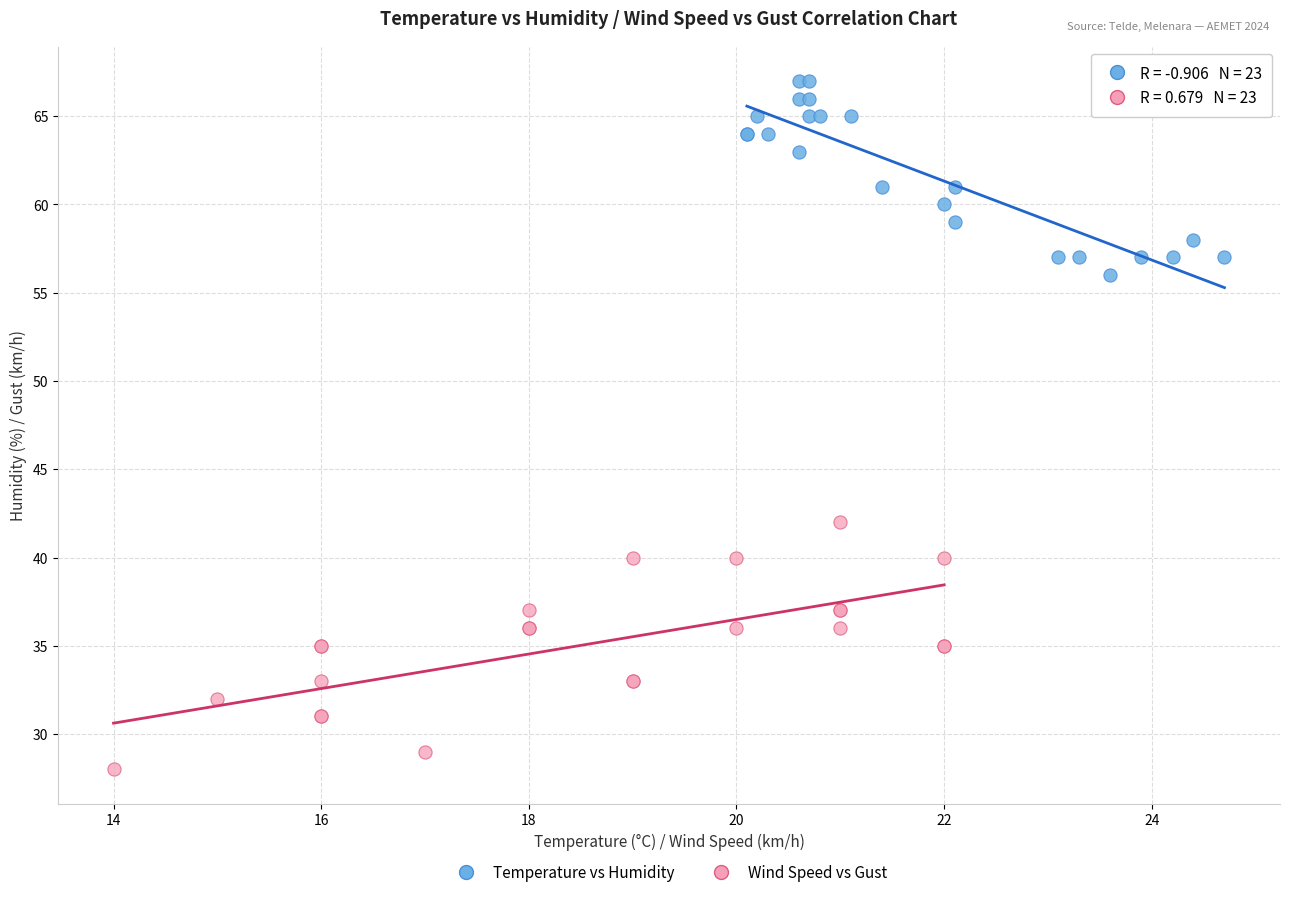

Which series contains the highest Y value?

Temperature vs Humidity